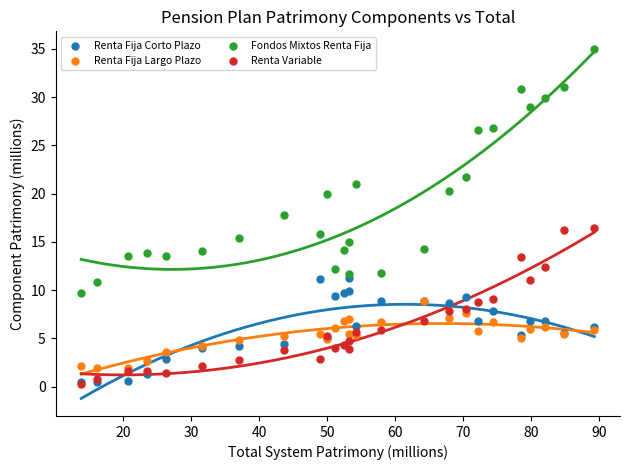

Which series contains the highest Y value?

Fondos Mixtos Renta Fija